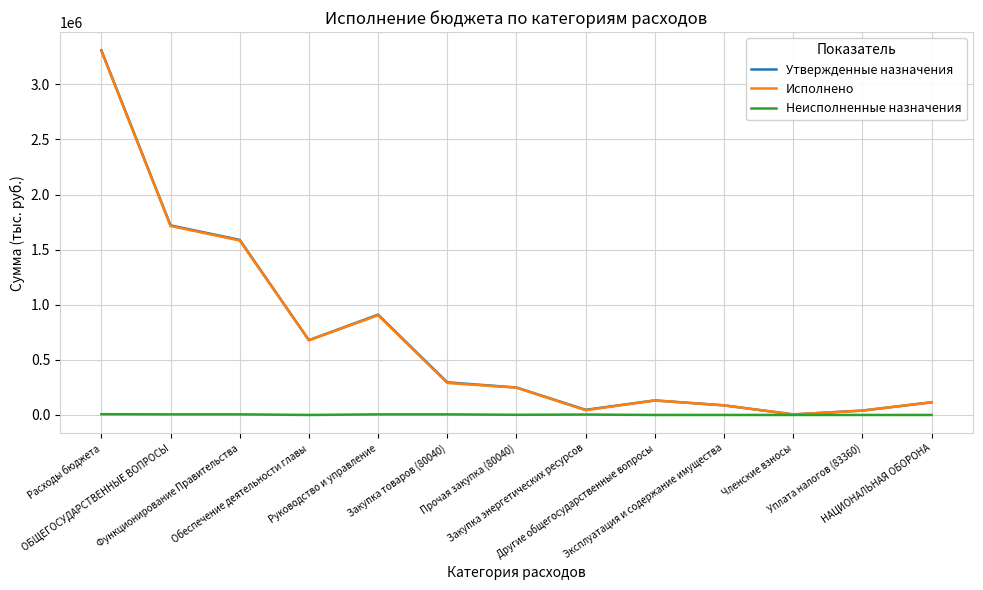

Which series has the widest spread of values?

Утвержденные назначения